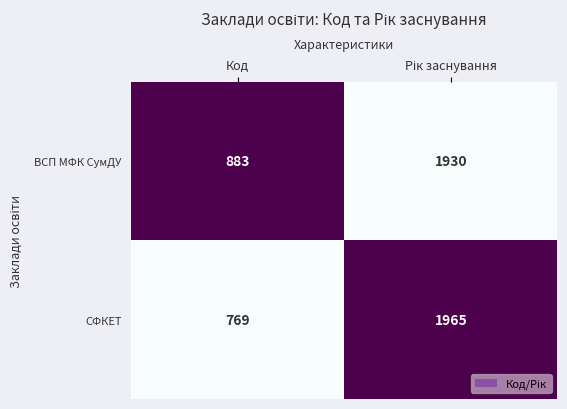

What is the difference between the highest and lowest values at Код?

114